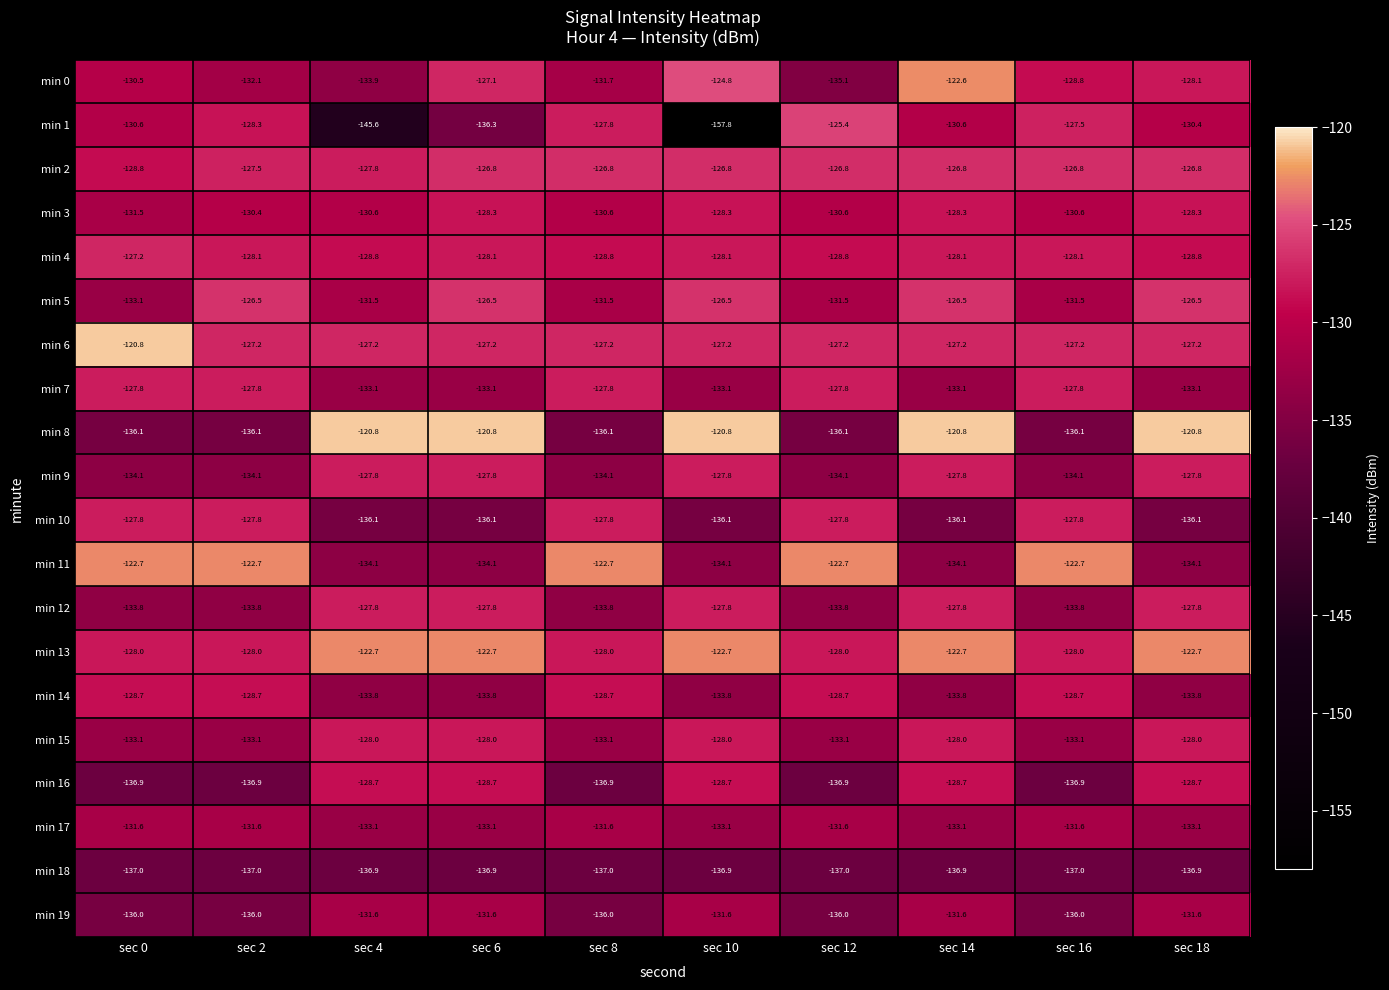

Is the value of min 17 at sec 8 greater than the value of min 4 at sec 4?

No